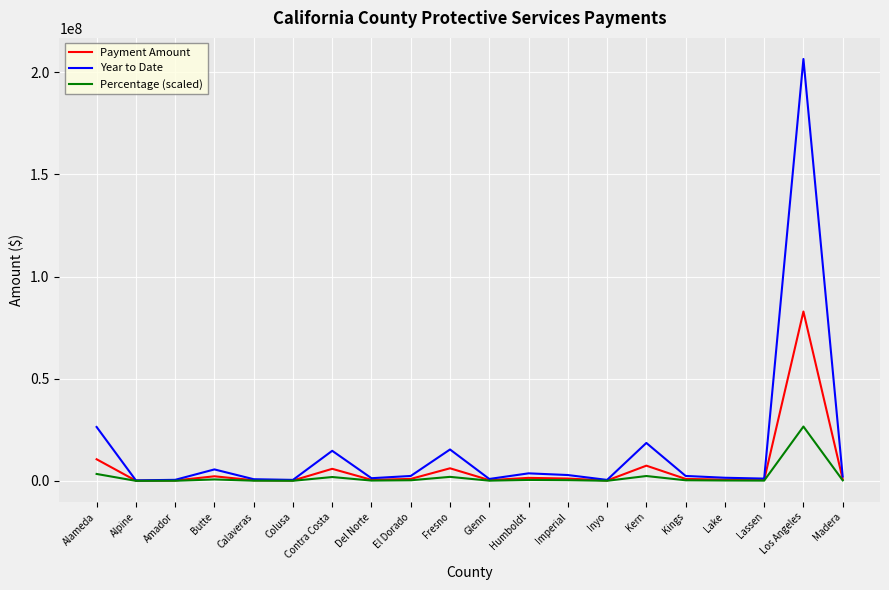

What is the sum of all Payment Amount values?

123772726.8